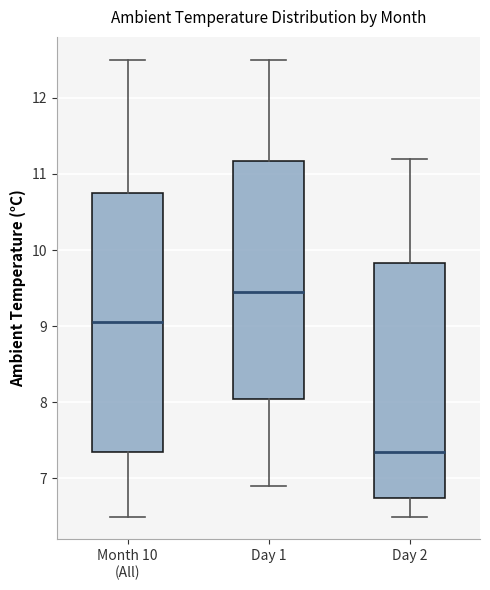

Which box's median line is the lowest?

Day 2